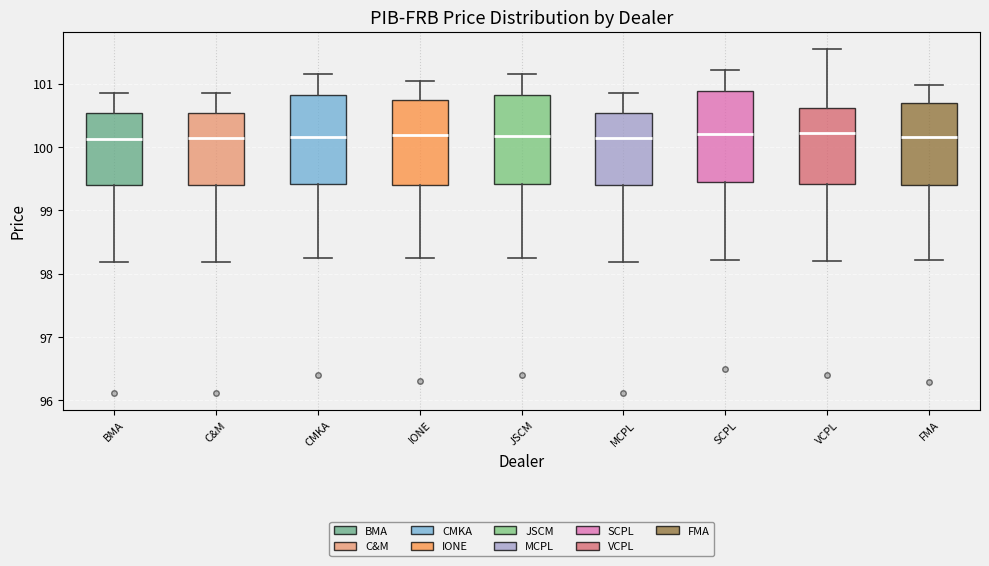

Where does the median line of the box for SCPL sit on the y-axis? The values are not printed on the chart, so give them approximately, as read against the axis.

100.2